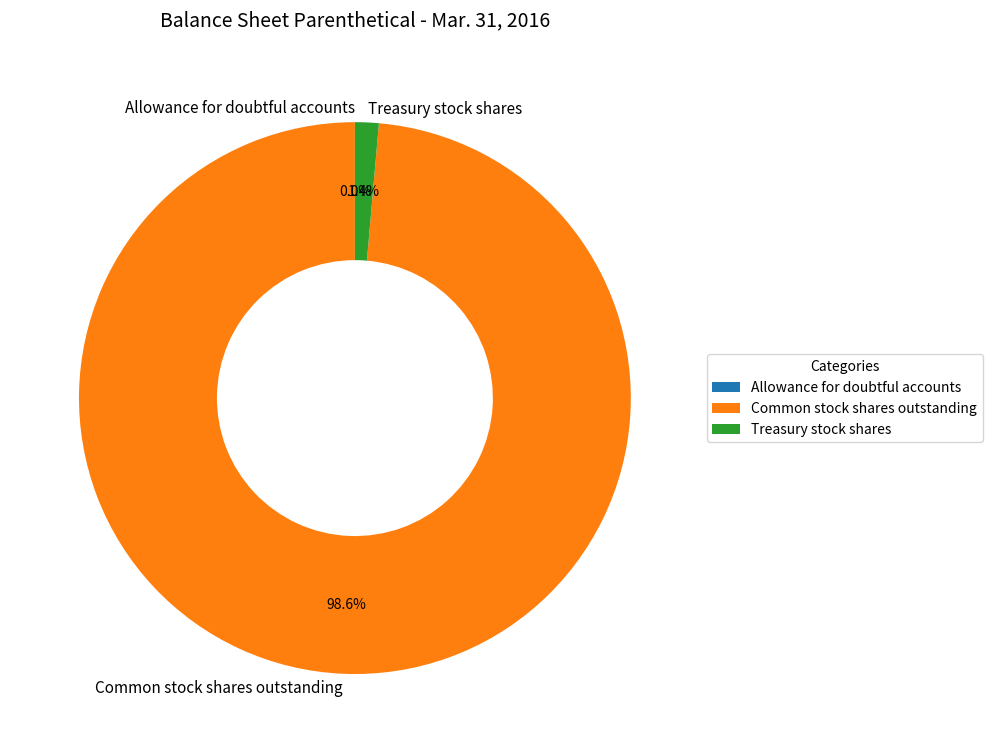

To the nearest percent, what percentage of the pie is Common stock shares outstanding?

99%